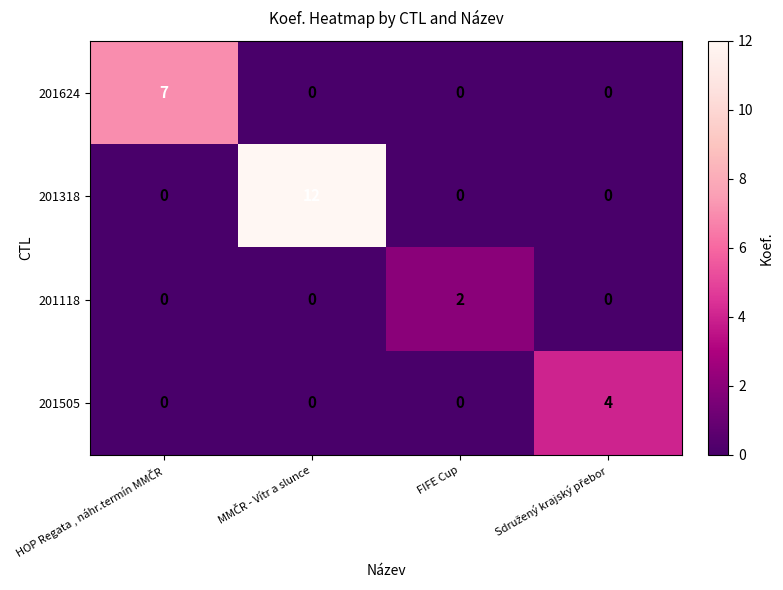

List the series in order of their overall mean, lowest first.

201118, 201505, 201624, 201318